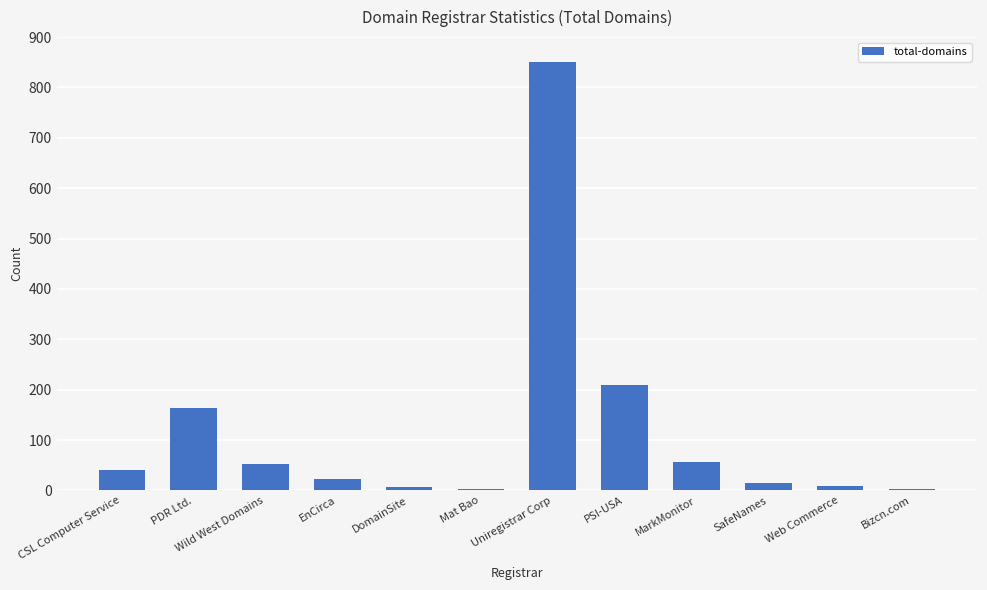

What is the maximum value shown in the chart?

850